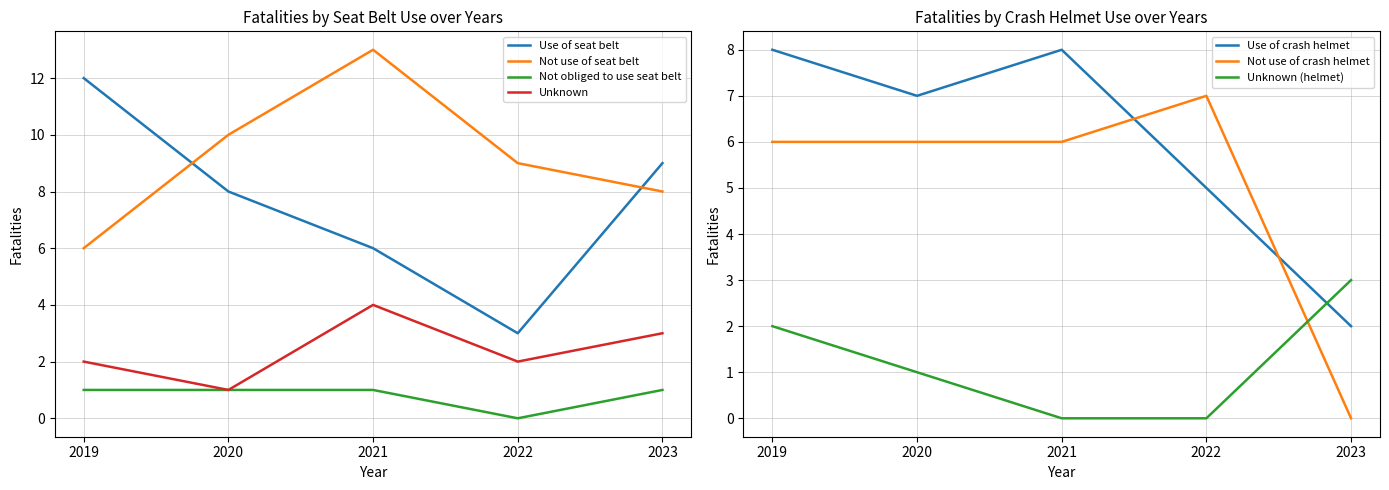

Is the value of Use of seat belt at 2019 greater than the value of Not obliged to use seat belt at 2020?

Yes